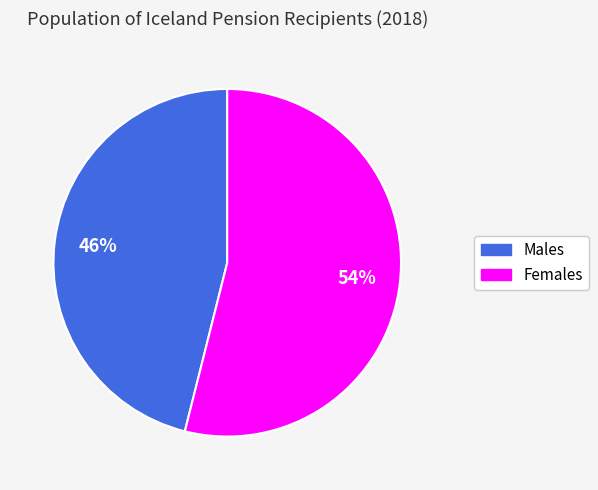

Is there any slice that represents more than half of the pie?

Yes